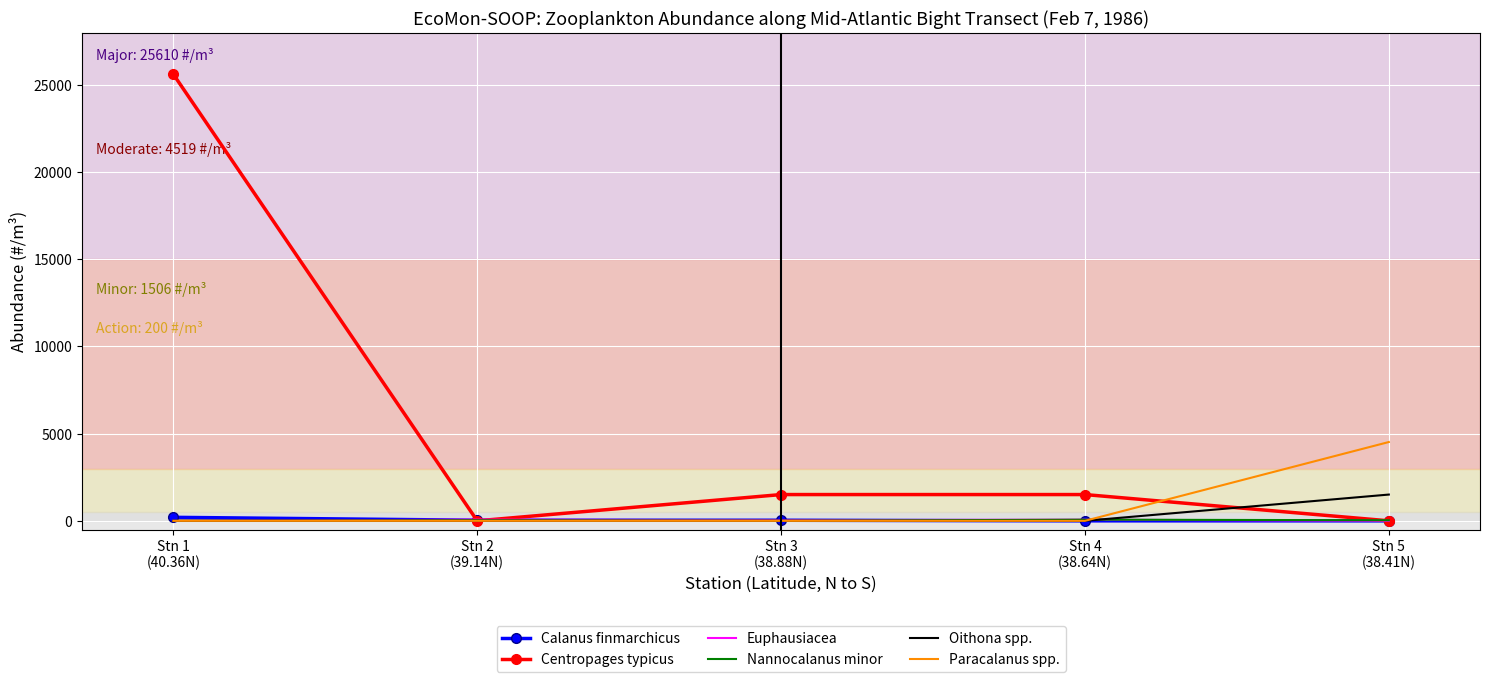

Which series has the largest total across all categories?

Centropages typicus